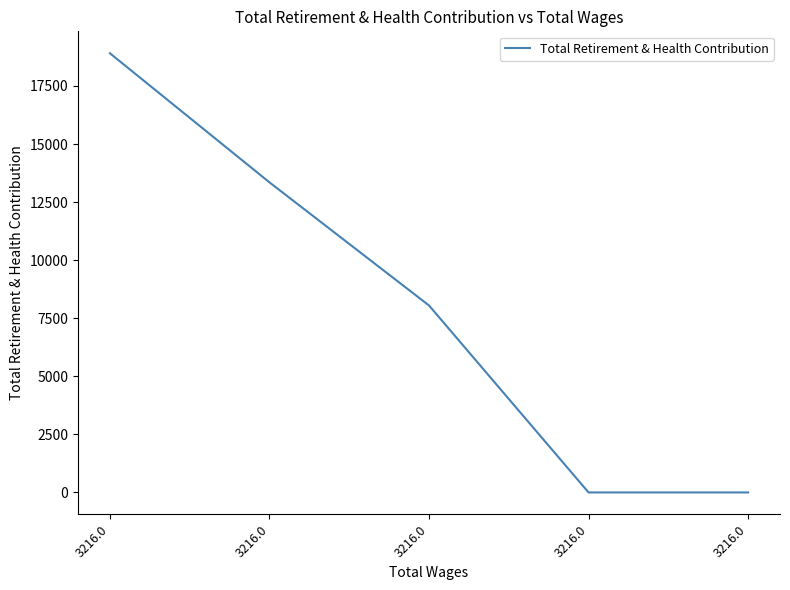

True or false: there are more than 1 points higher than both neighbors.

False